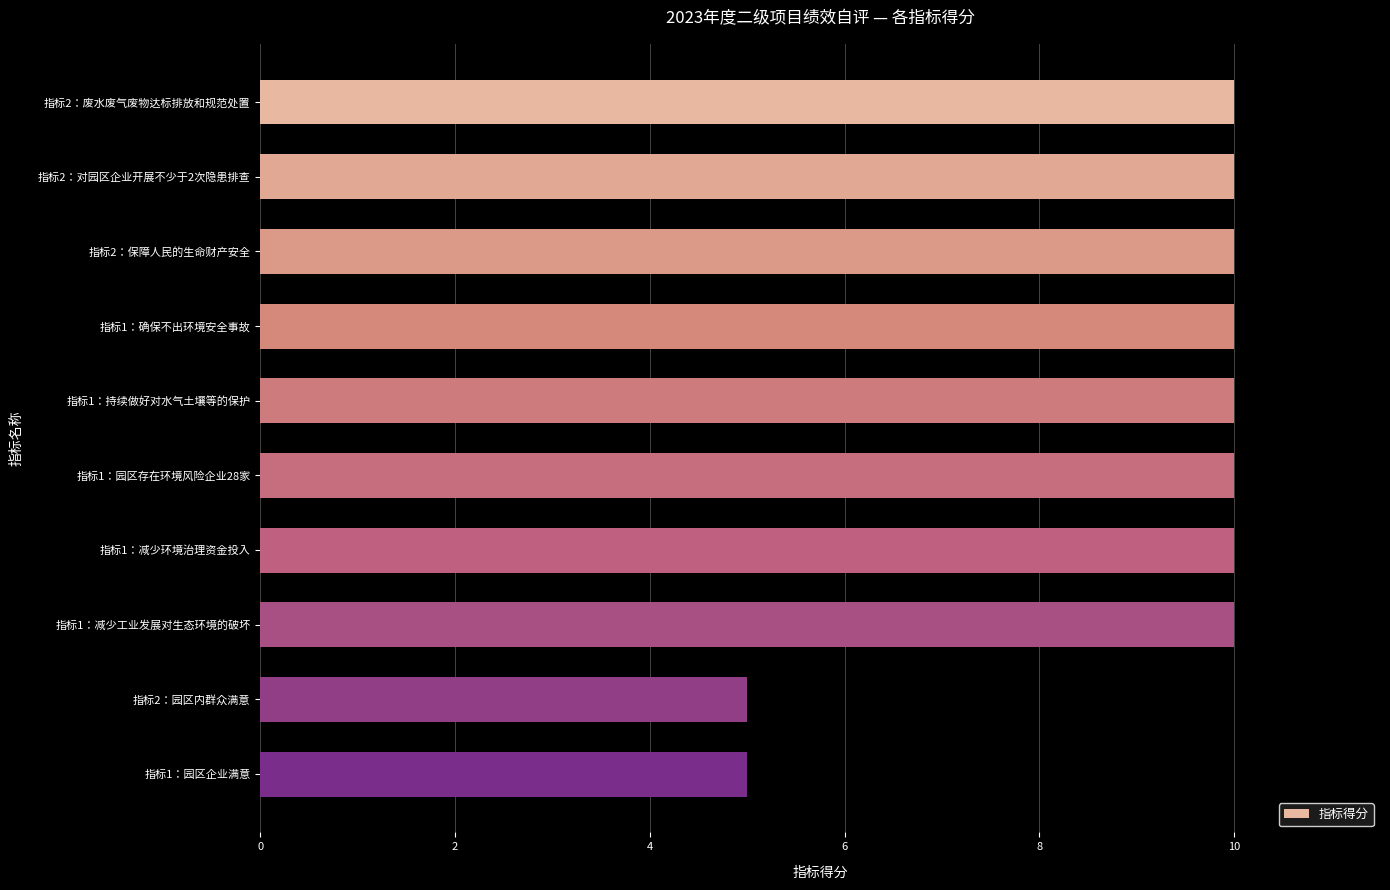

How many values are between 10 and 11?

8